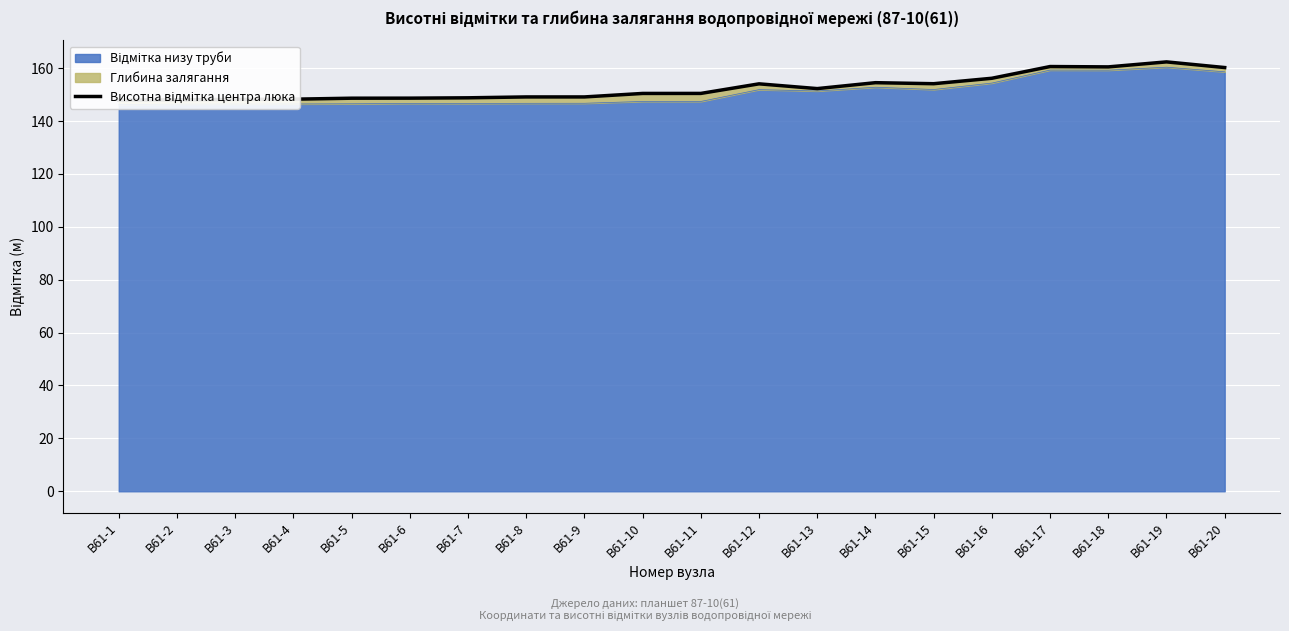

What is the difference between the values at В61-2 and В61-20?

12.2